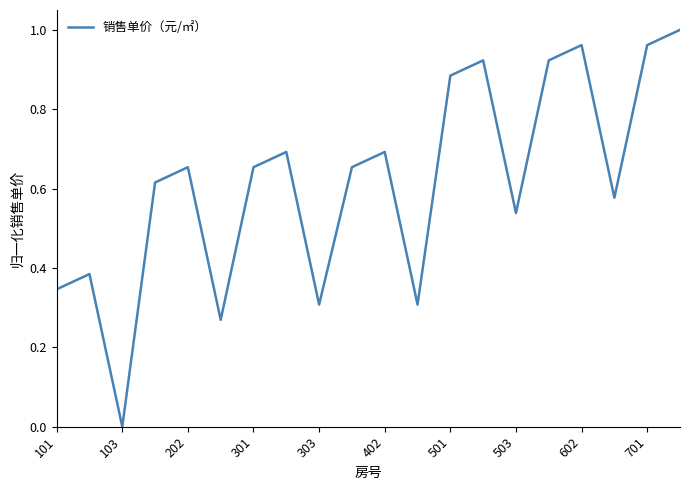

How many lines are shown in the chart?

1